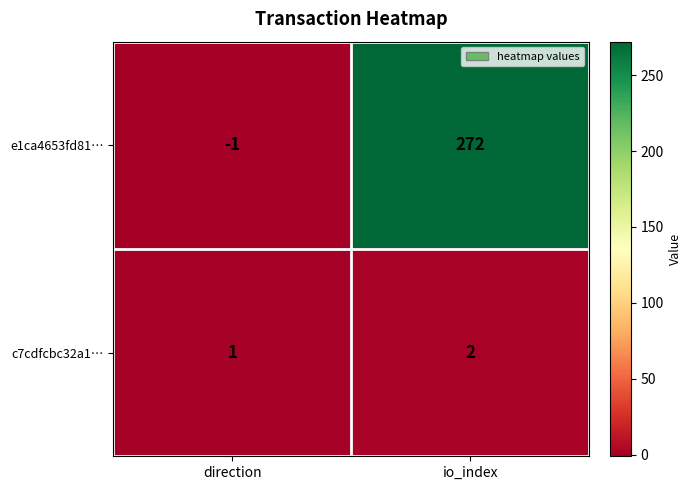

At which label does c7cdfcbc32a1… reach its minimum?

direction